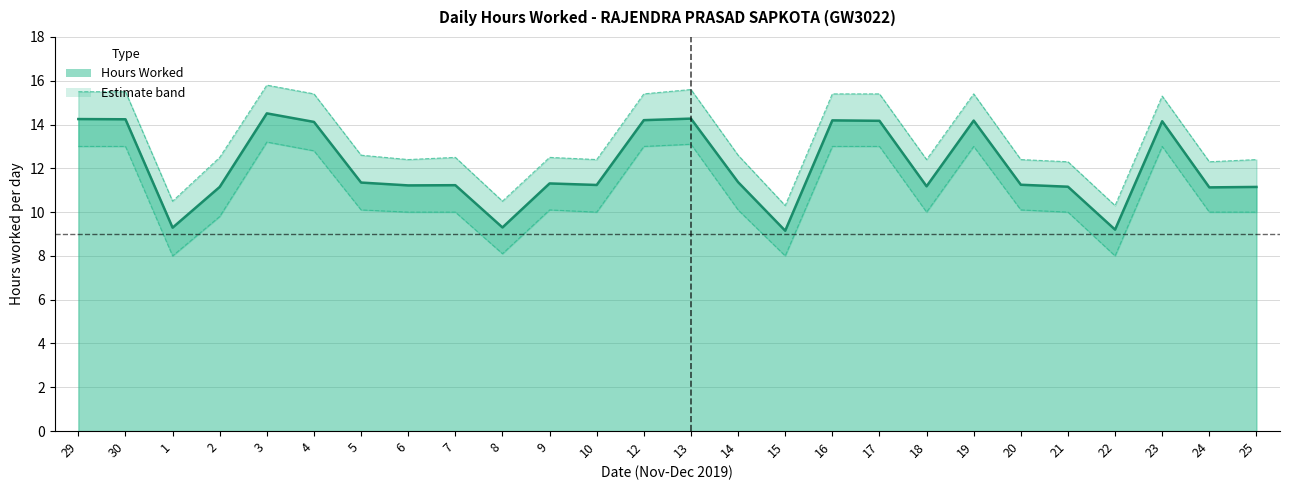

What is the difference between the highest and lowest values at 3?

2.6